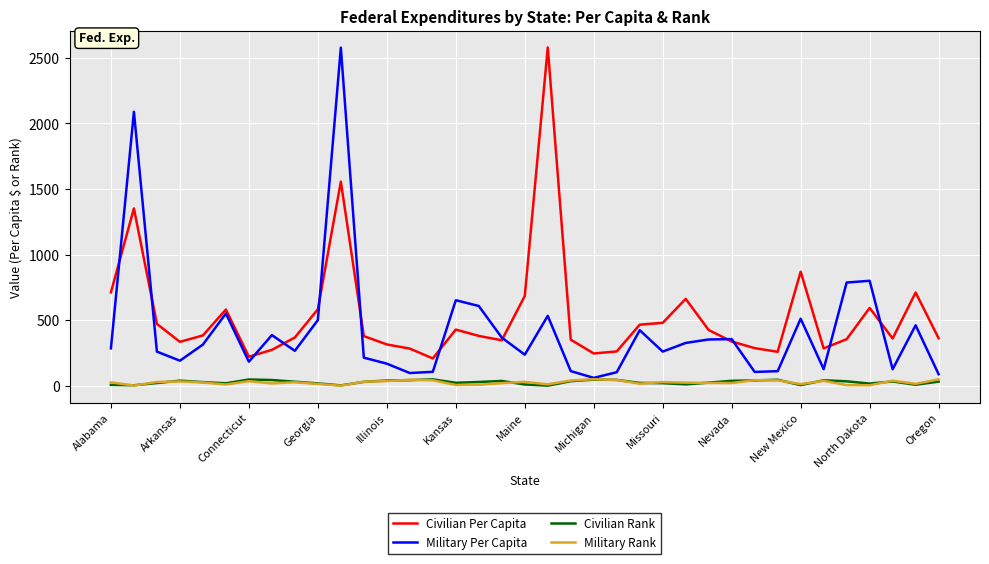

True or false: Civilian Per Capita and Military Rank intersect in this chart.

False